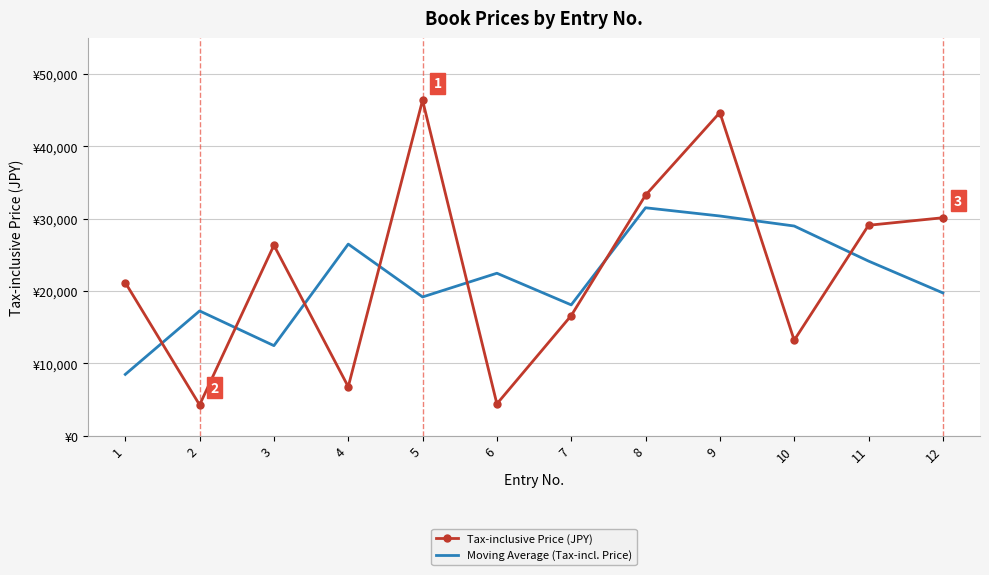

Which series has the largest total across all categories?

Tax-inclusive Price (JPY)